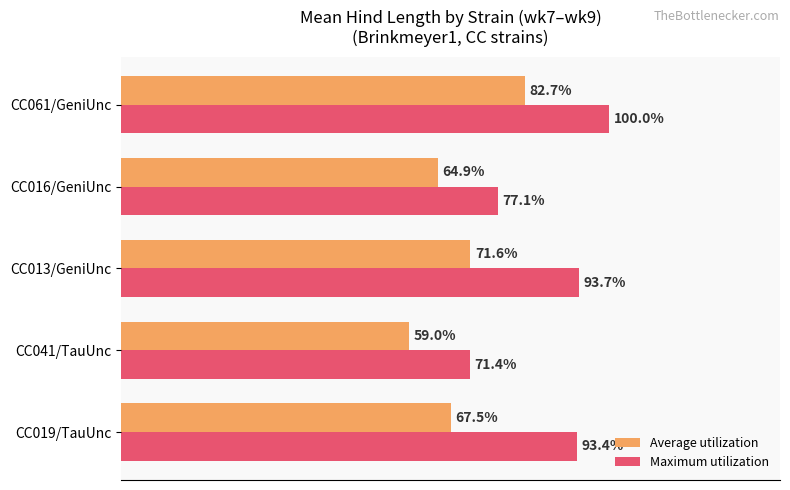

What are all the series names shown in the legend?

Average utilization, Maximum utilization